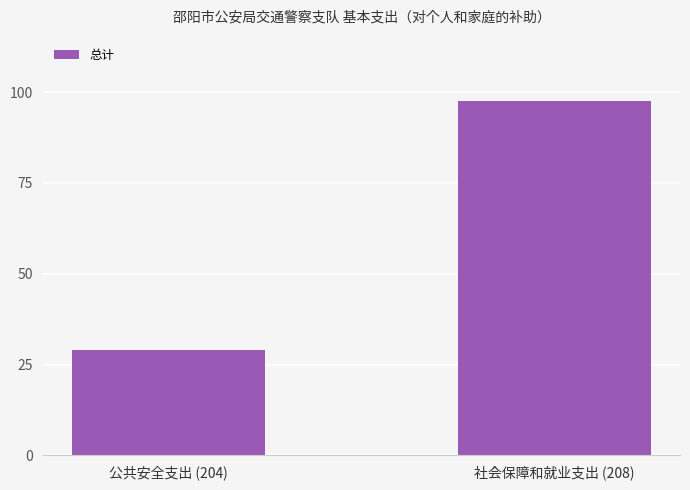

True or false: the data shows 139.1 at 社会保障和就业支出 (208).

False